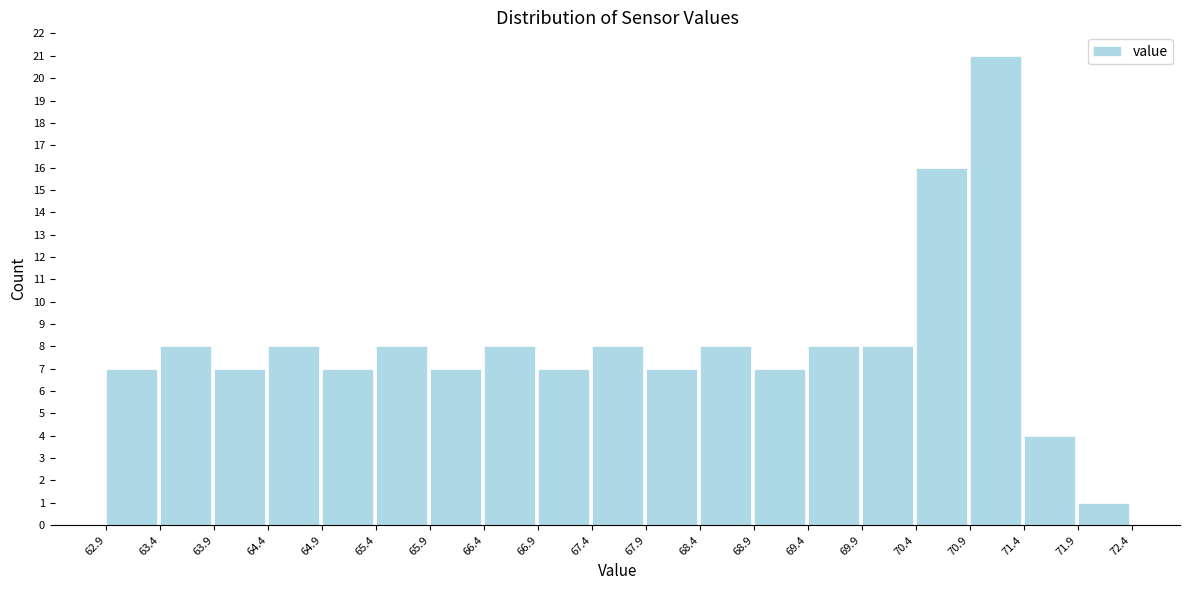

Which range on the x-axis has the tallest bar?

70.9 to 71.4